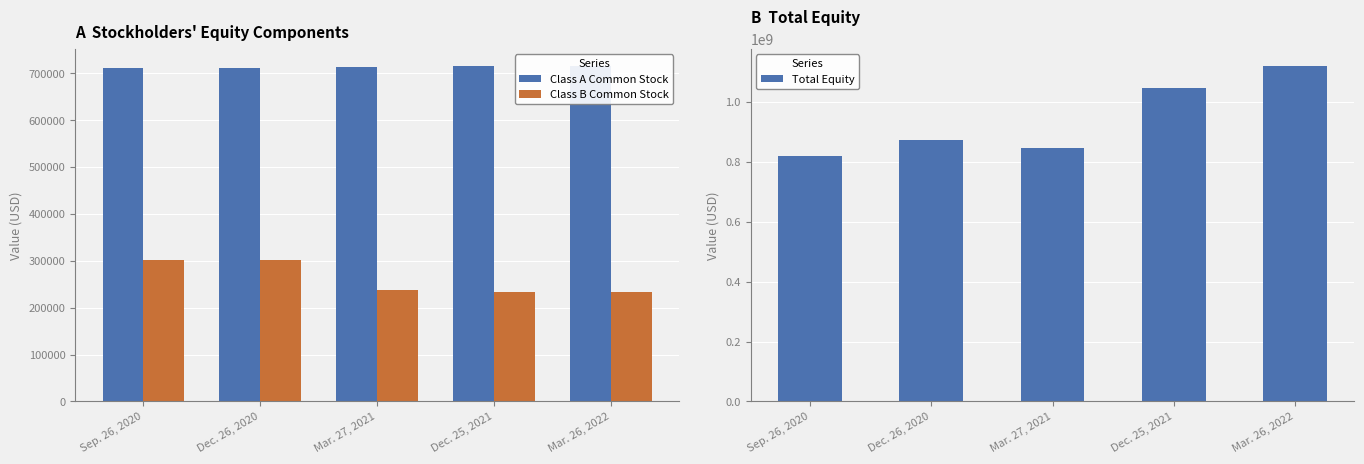

What are all the series names shown in the legend?

Class A Common Stock, Class B Common Stock, Total Equity